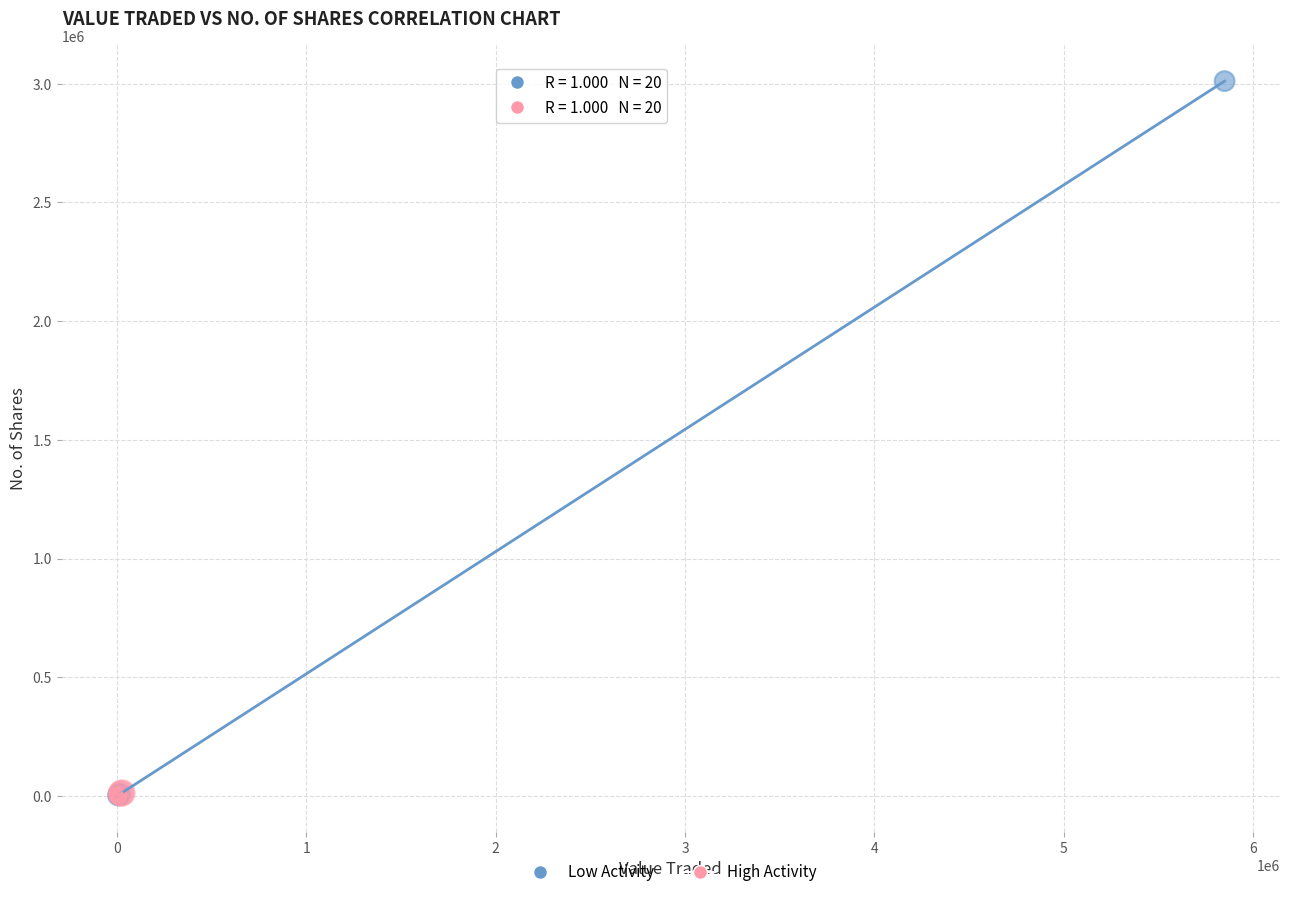

Which series has the largest Y range (max minus min)?

Low Activity